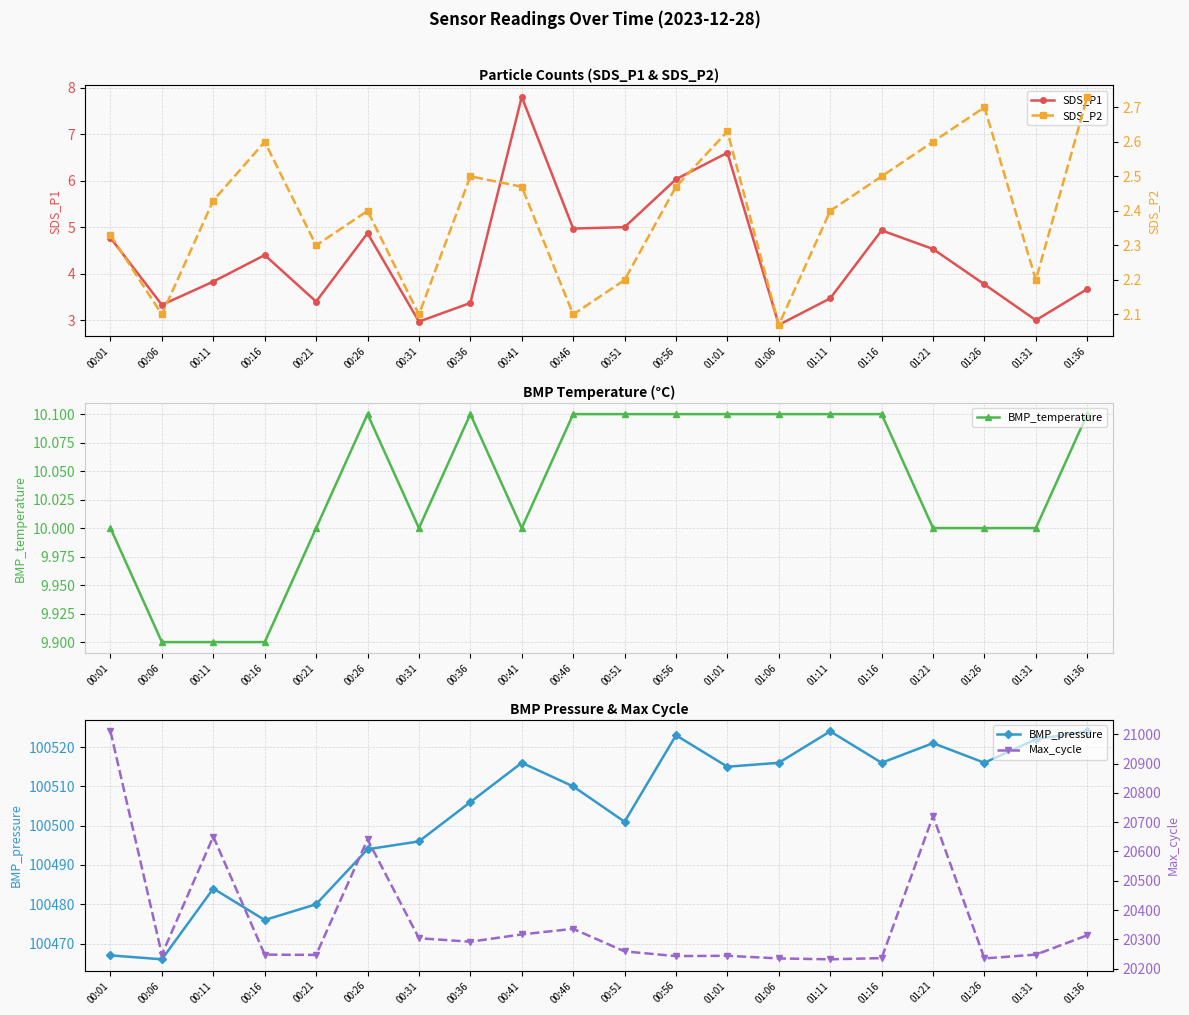

At which category does the chart reach its minimum across all series?

01:06